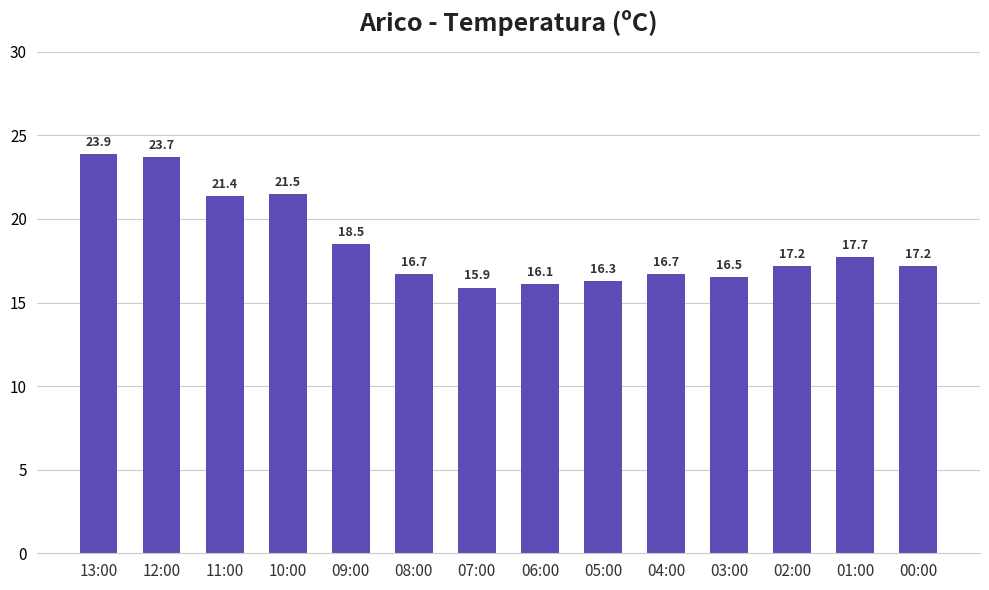

Which has a higher value, 05:00 or 07:00?

05:00